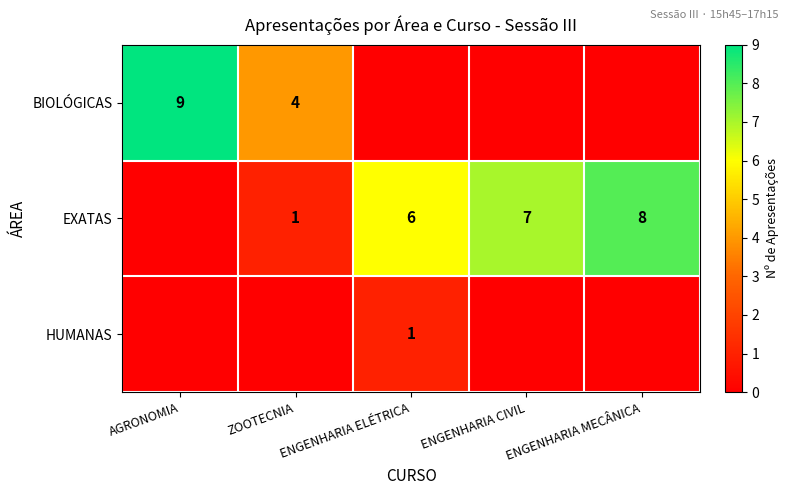

The value of EXATAS at ENGENHARIA ELÉTRICA is 6. True or false?

True